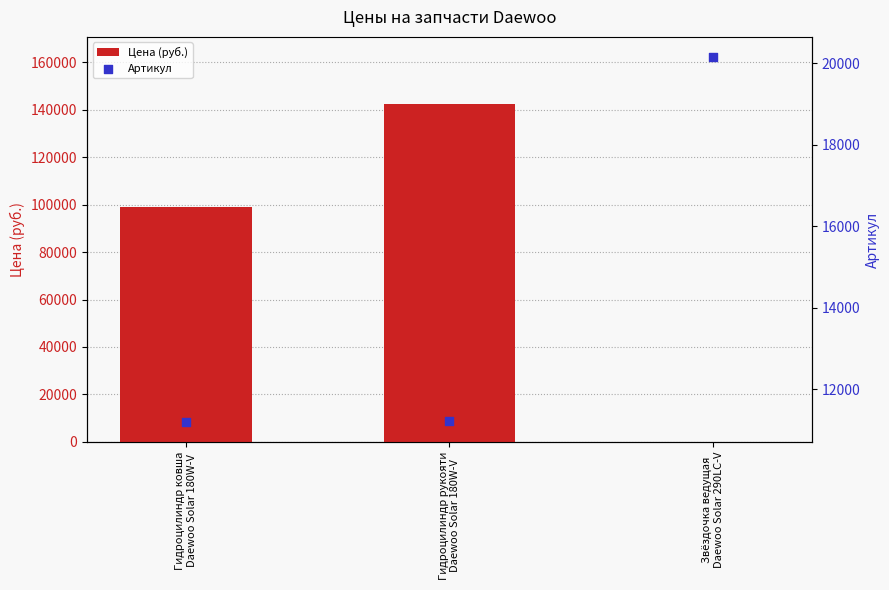

Which series contains the lowest Y value?

Цена (руб.)